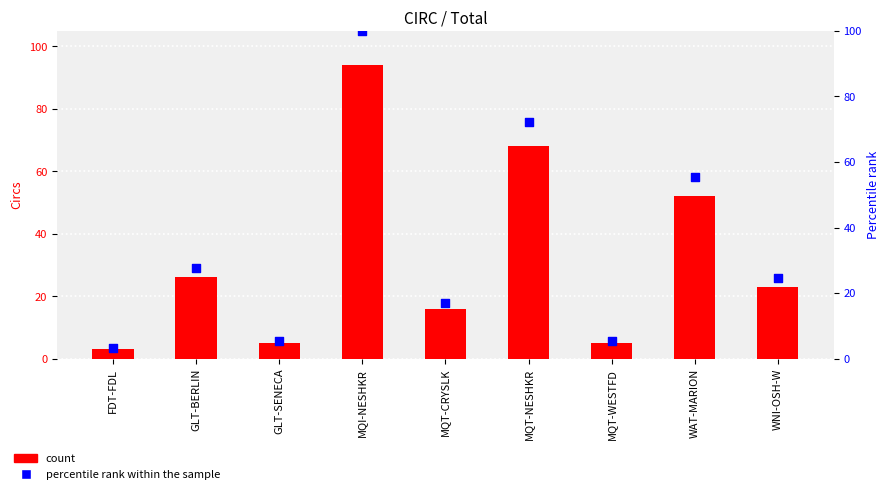

Which series has the widest spread of Y values?

percentile rank within the sample